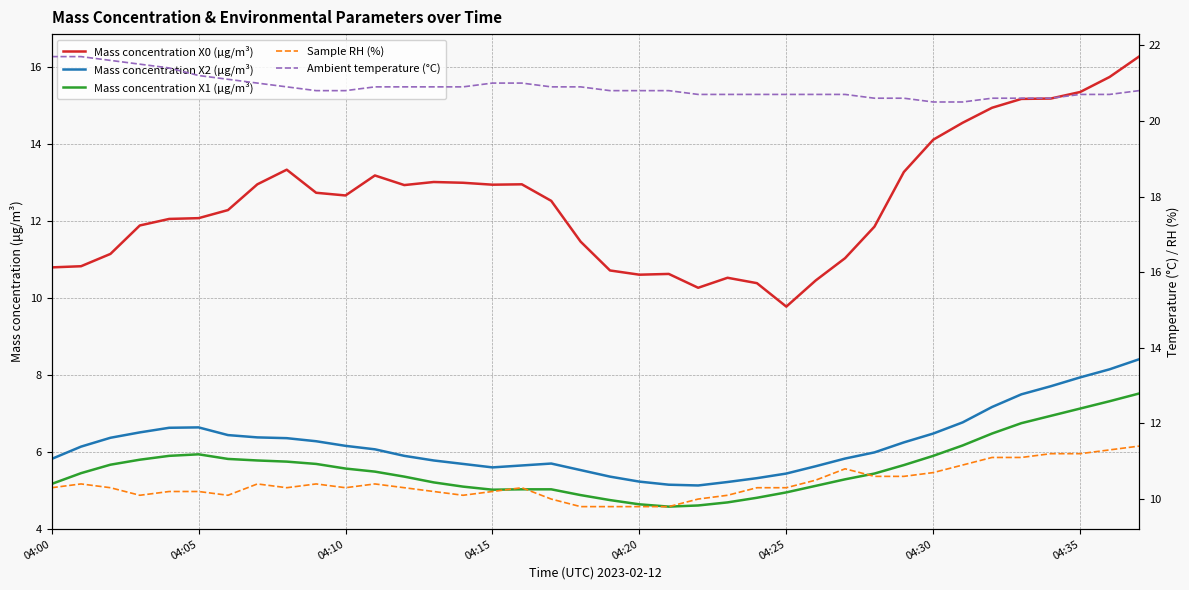

In Mass concentration X1 (μg/m³), how many points are higher than both neighbors (excluding endpoints)?

1